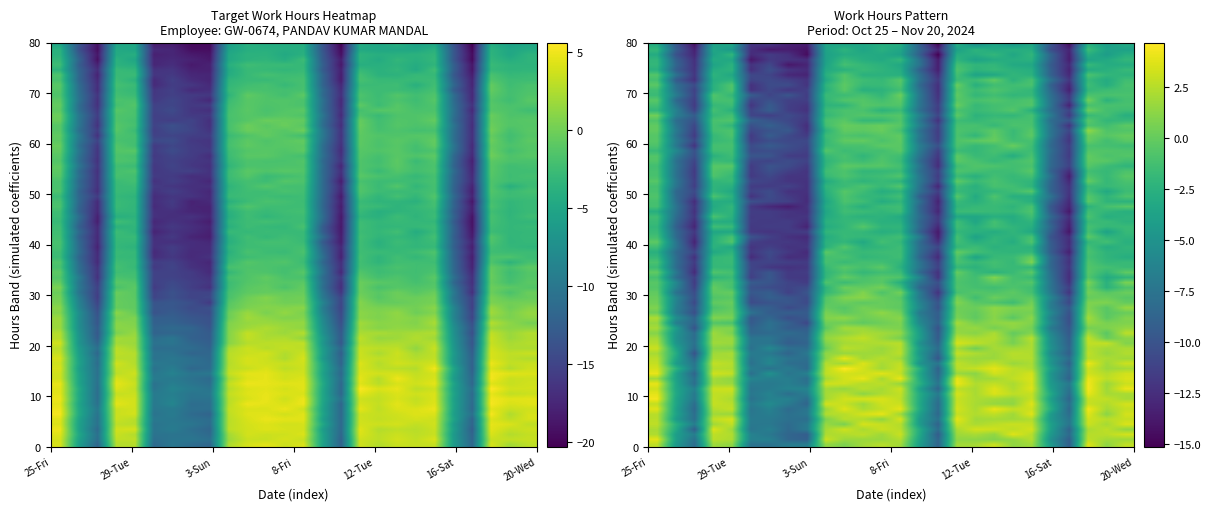

The 28-Mon series shows 0.0 at 3. True or false?

True